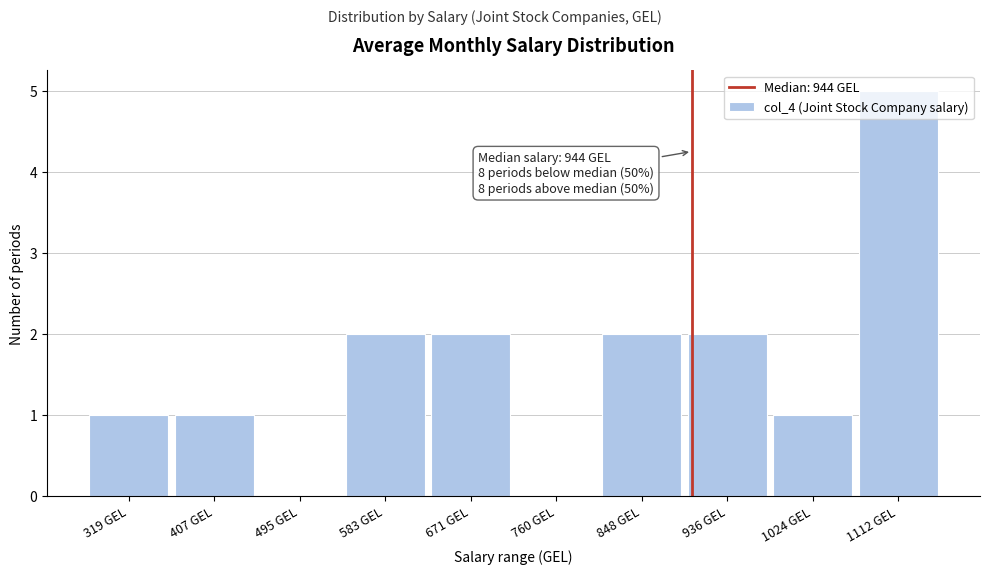

Between 936 GEL and 1112 GEL, which is larger?

1112 GEL